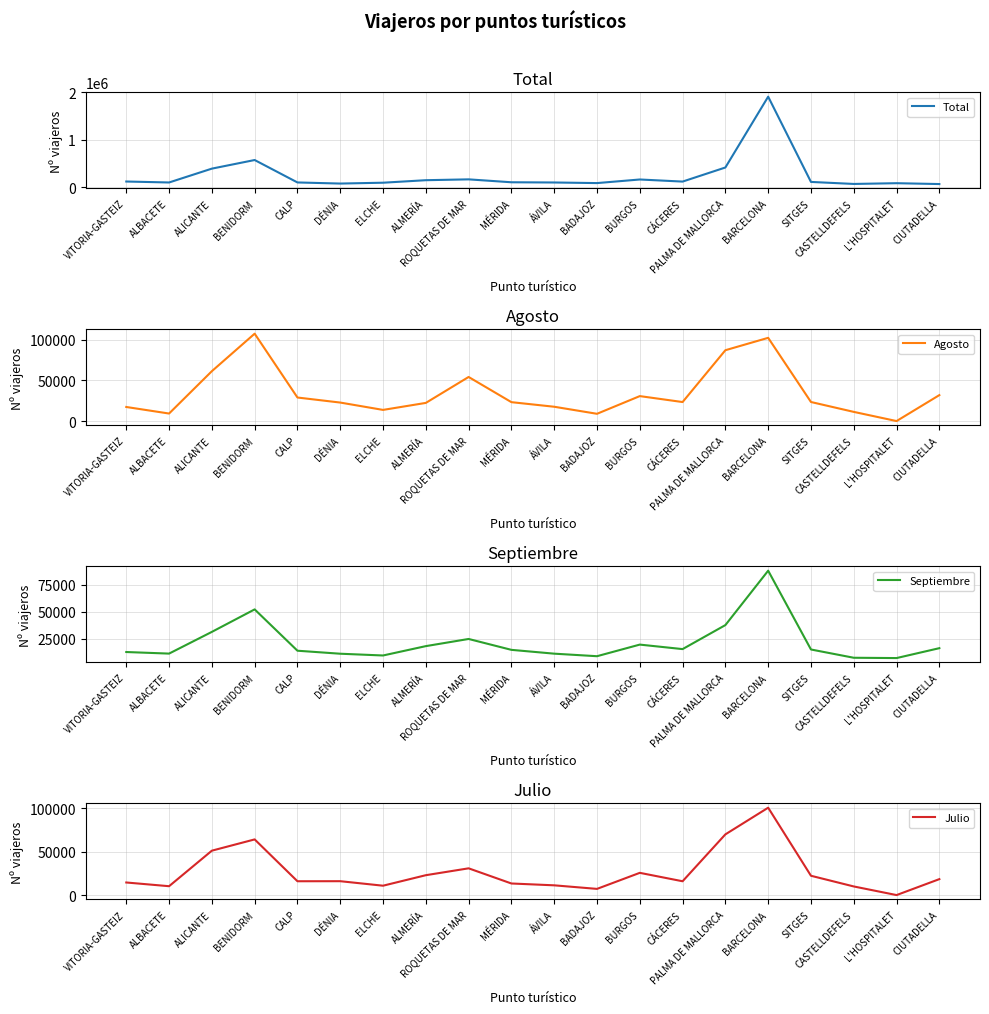

At which category is the sum across all series the highest?

BARCELONA